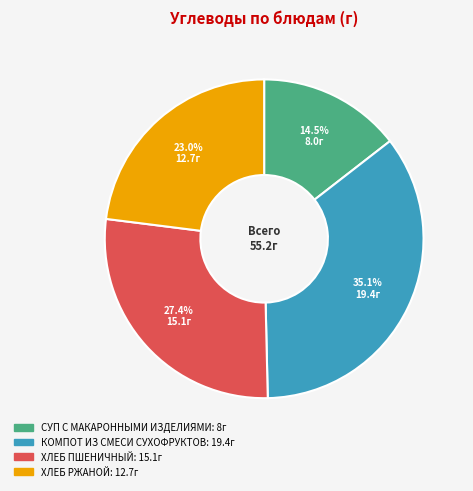

Which has a higher value, ХЛЕБ ПШЕНИЧНЫЙ or ХЛЕБ РЖАНОЙ?

ХЛЕБ ПШЕНИЧНЫЙ